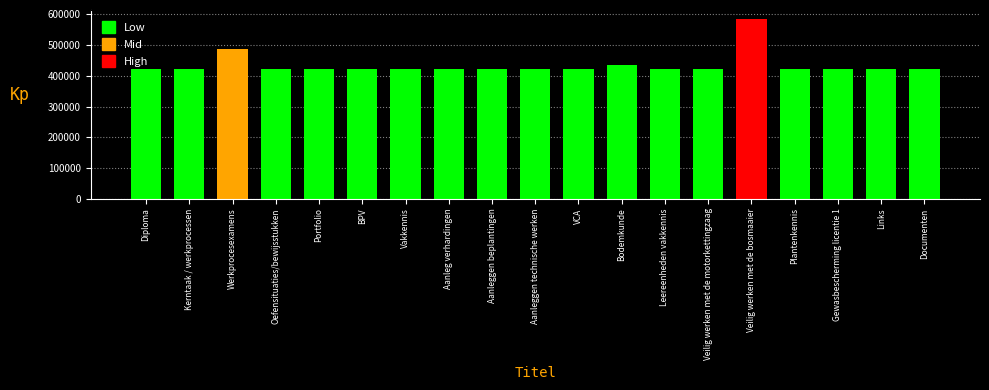

What is the label of the 15th bar from the right?

Portfolio